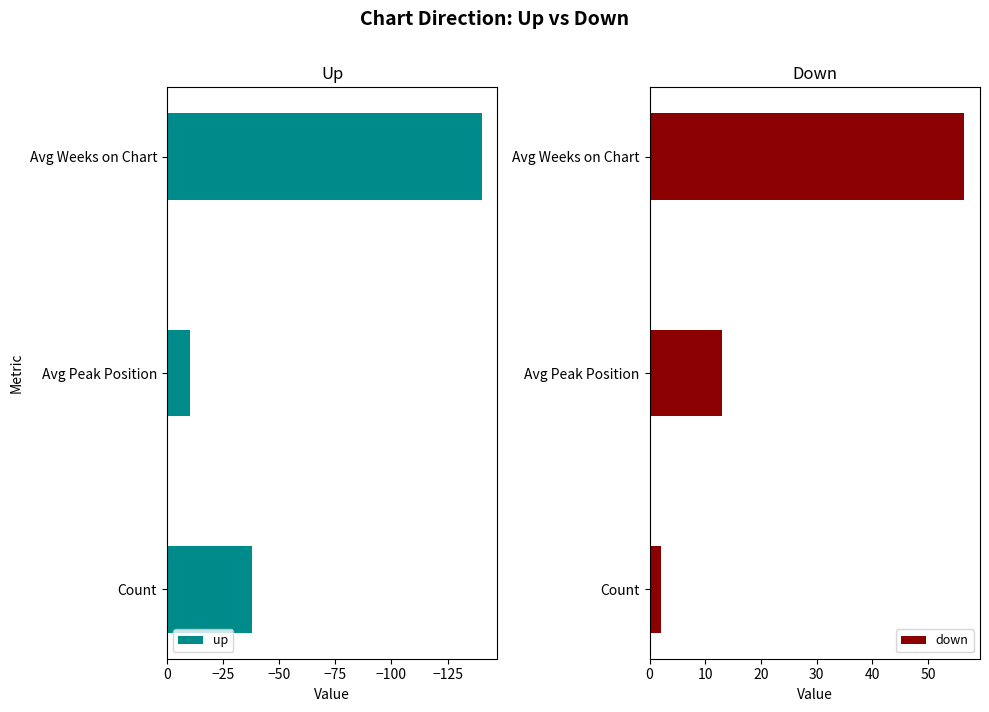

Reading left to right, list all the values displayed in this chart.

up: -38.0	-10.2	-140.2
down: 2.0	13.0	56.5